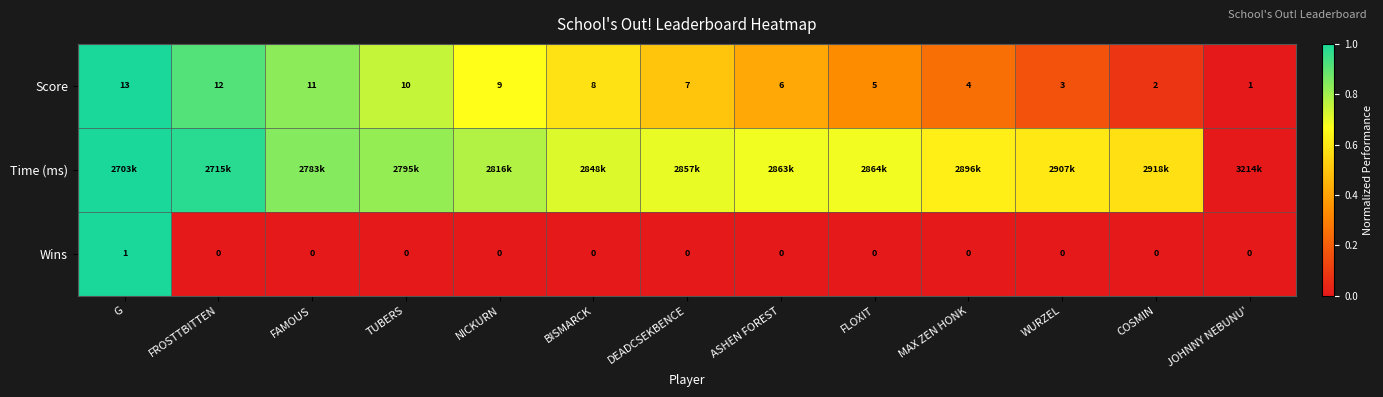

At which label is Score closest to 7?

DEADCSEKBENCE